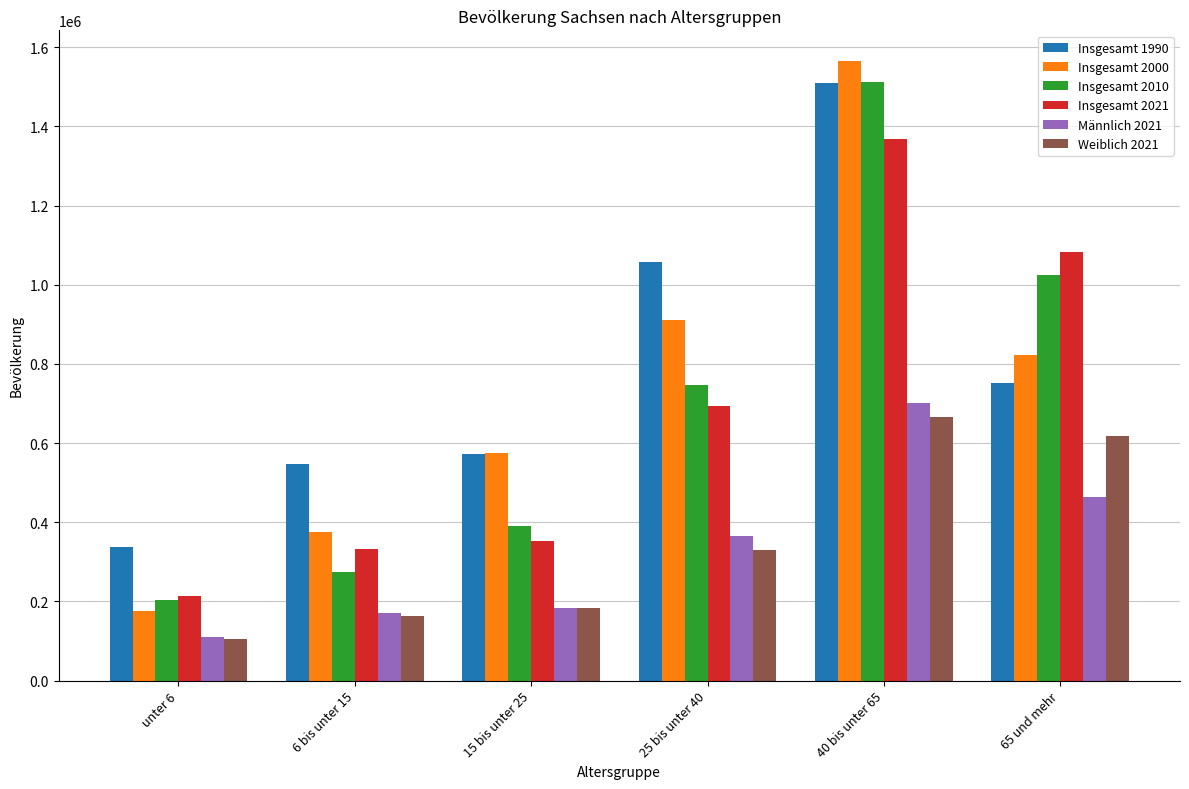

What are all the series names shown in the legend?

Insgesamt 1990, Insgesamt 2000, Insgesamt 2010, Insgesamt 2021, Männlich 2021, Weiblich 2021